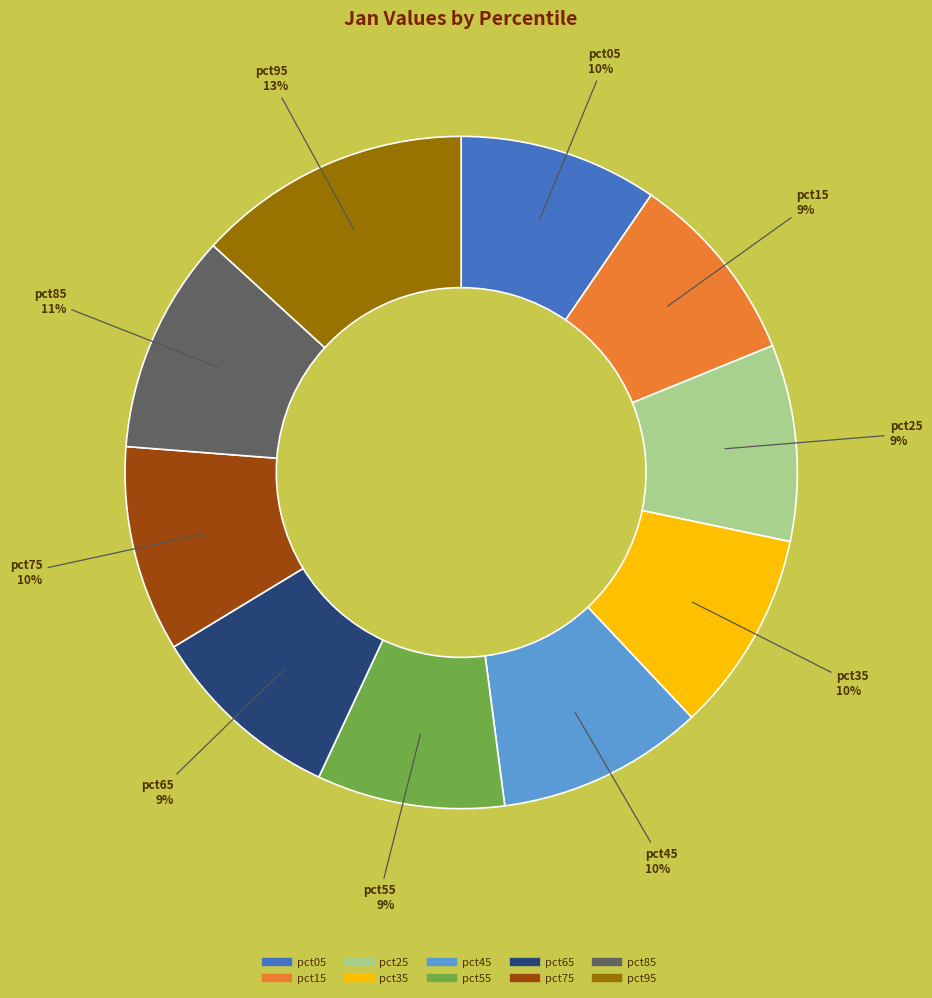

Does pct45 account for over 50% of the chart?

No